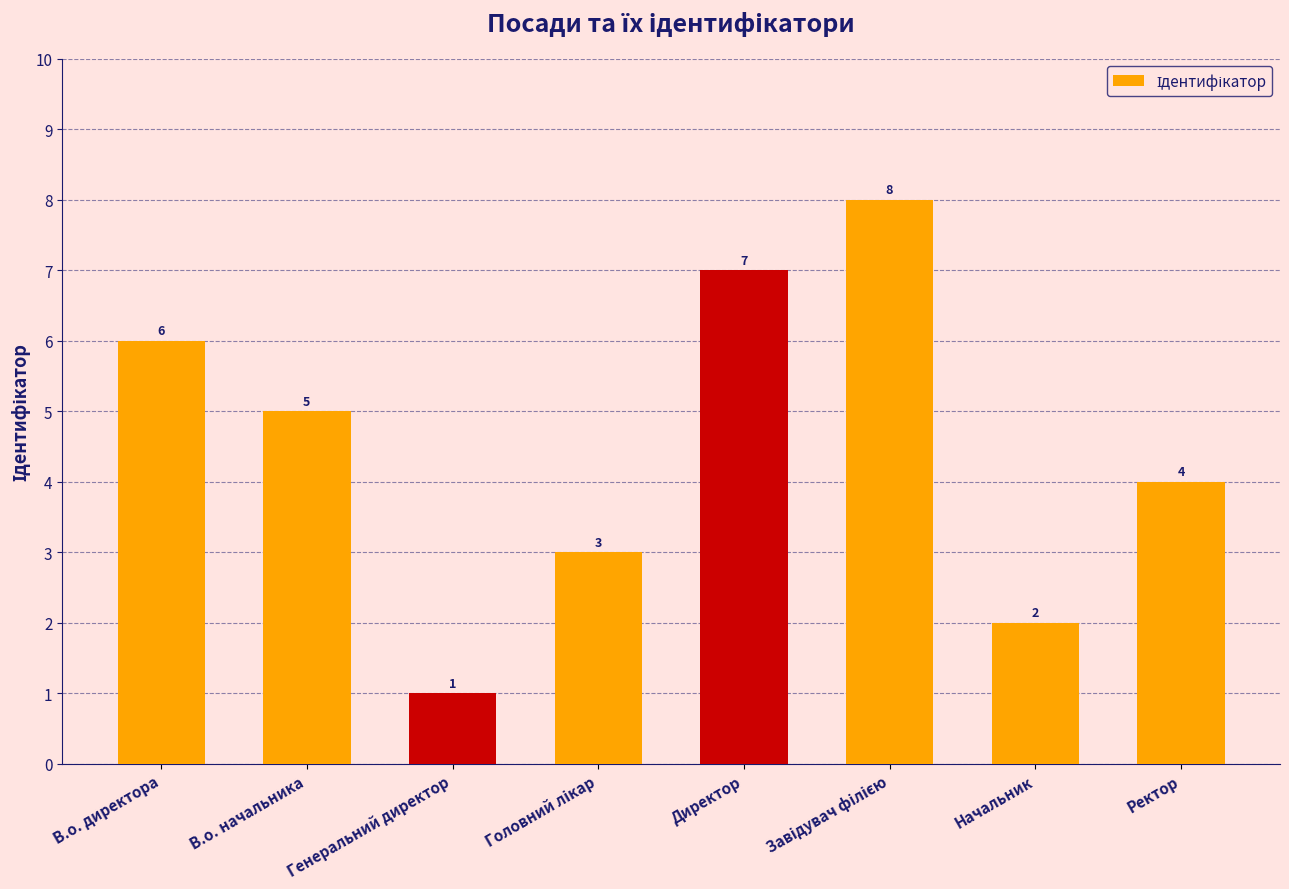

Between Генеральний директор and Ректор, which is larger?

Ректор